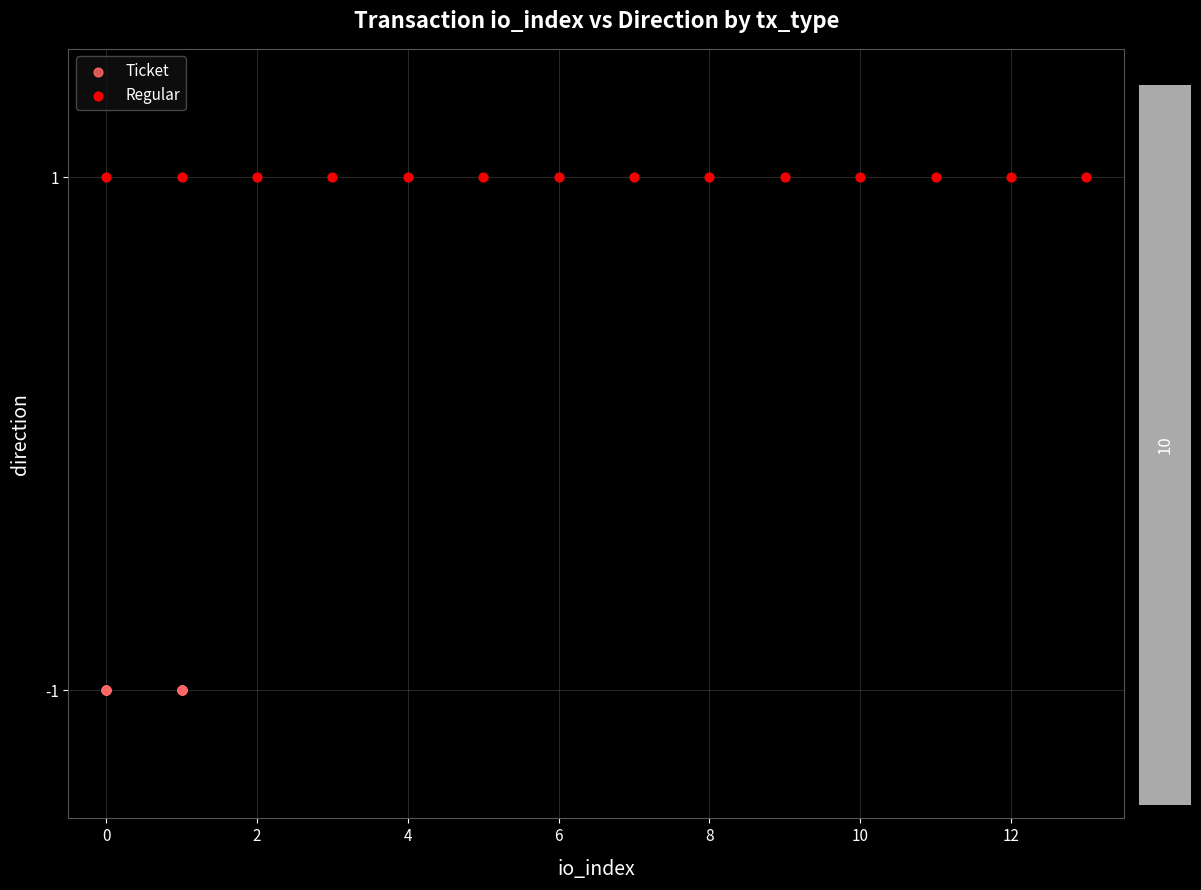

What are all the series names shown in the legend?

Ticket, Regular